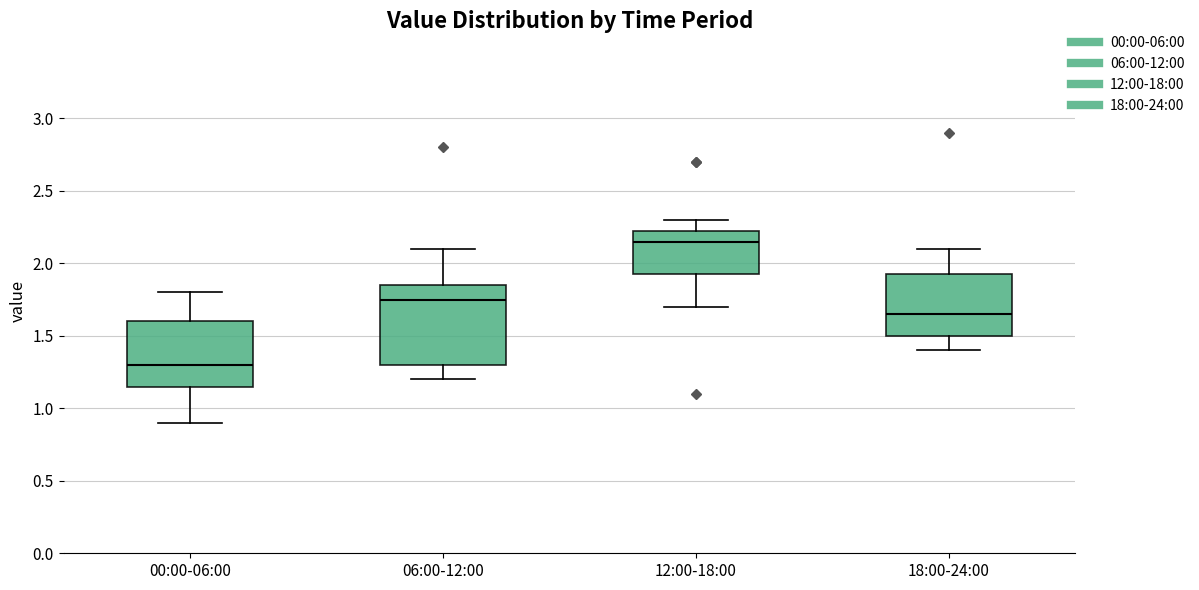

Reading left to right, read every box against the y-axis: the position of its median line, the range the box covers, and the ends of its whiskers. The values are not printed on the chart, so give them approximately, as read against the axis.

00:00-06:00: median 1.30, box 1.15 to 1.60, whiskers 0.90 to 1.80
06:00-12:00: median 1.75, box 1.30 to 1.85, whiskers 1.20 to 2.10
12:00-18:00: median 2.15, box 1.95 to 2.25, whiskers 1.70 to 2.30
18:00-24:00: median 1.65, box 1.50 to 1.95, whiskers 1.40 to 2.10